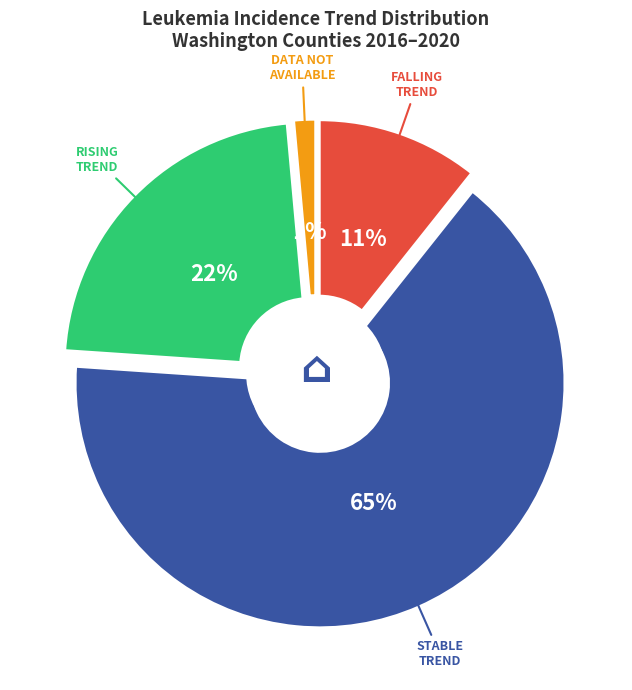

Is it true that falling is 31% of the pie?

False